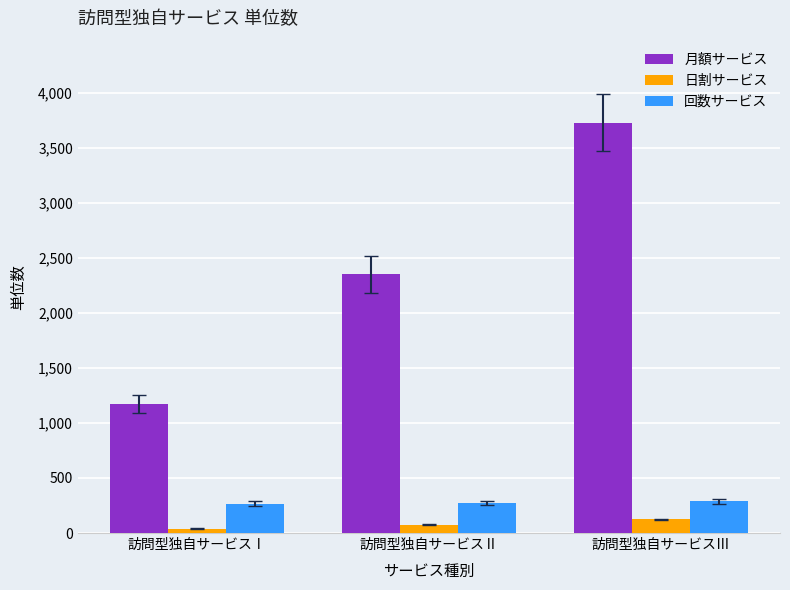

What is the maximum value shown in the chart?

3727